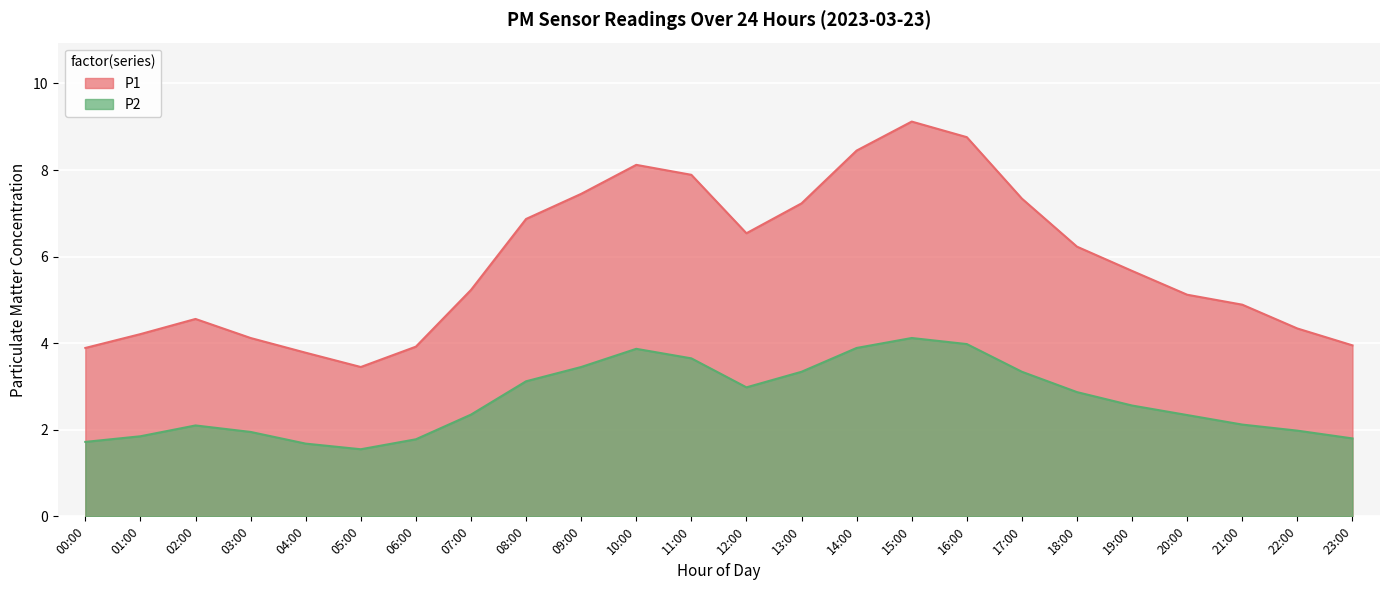

Which category has the lowest value in the P2 series?

05:00